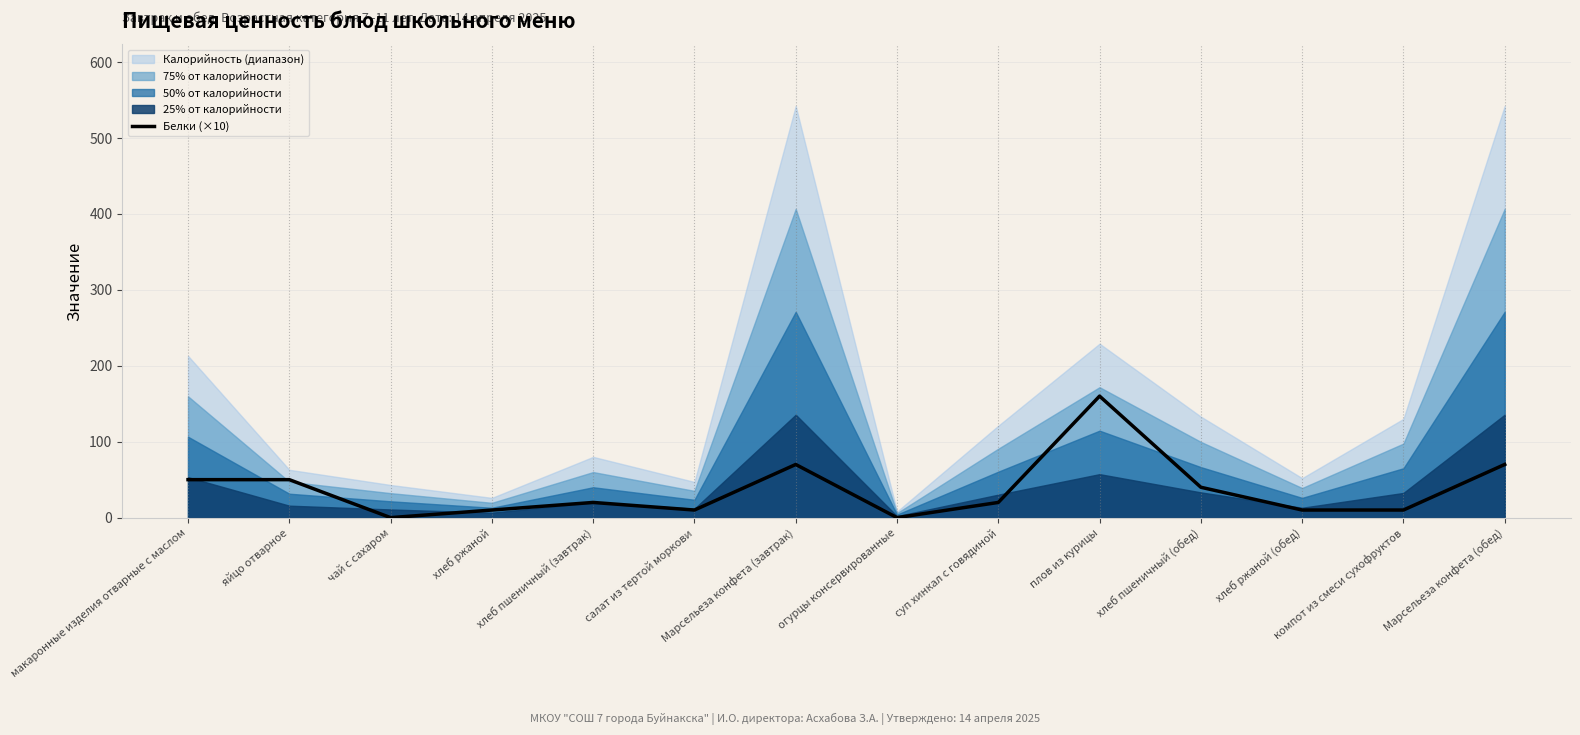

True or false: Белки (×10) has a value of 101 at Марсельеза конфета (завтрак).

False